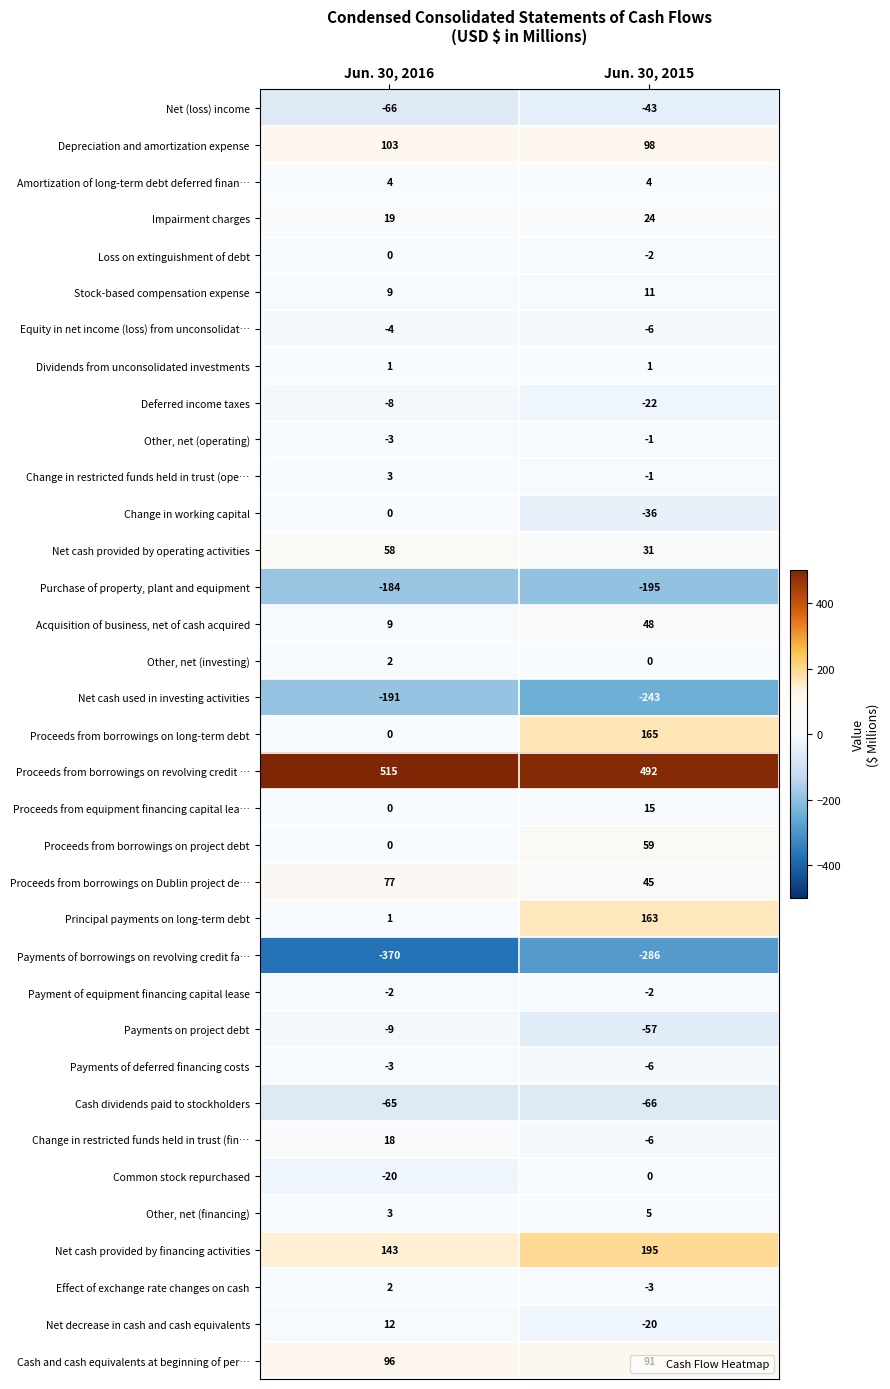

Which series has the largest total across all categories?

Proceeds from borrowings on revolving credit …